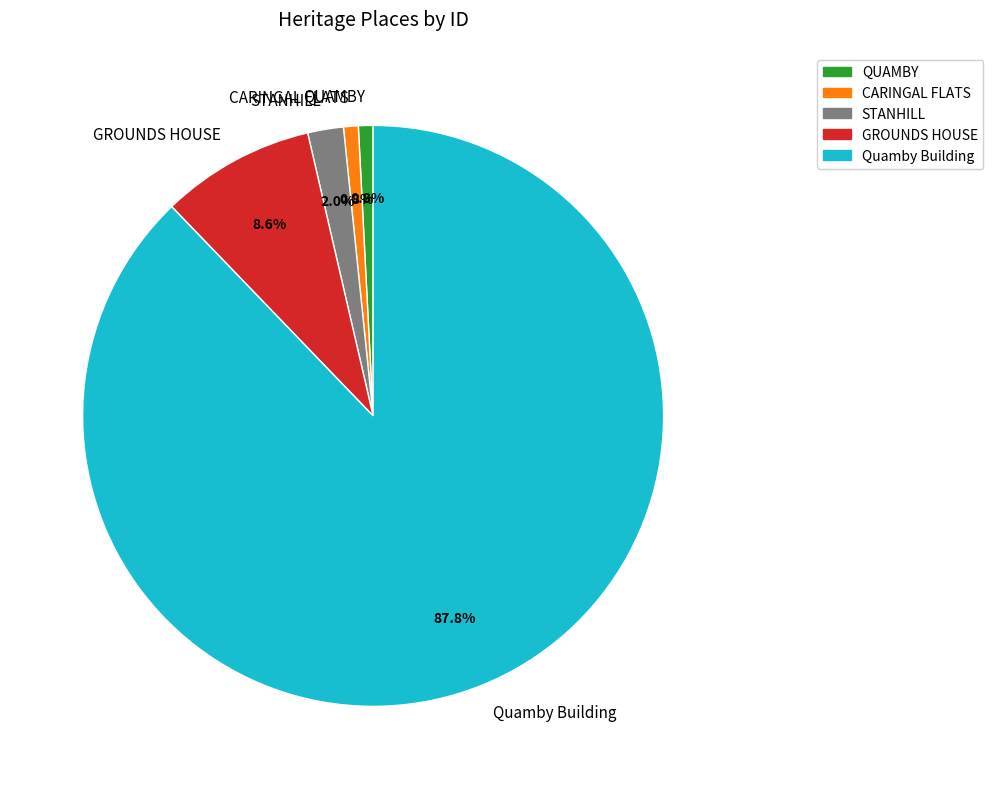

Combined, what portion of the pie is CARINGAL FLATS and STANHILL?

2.8%